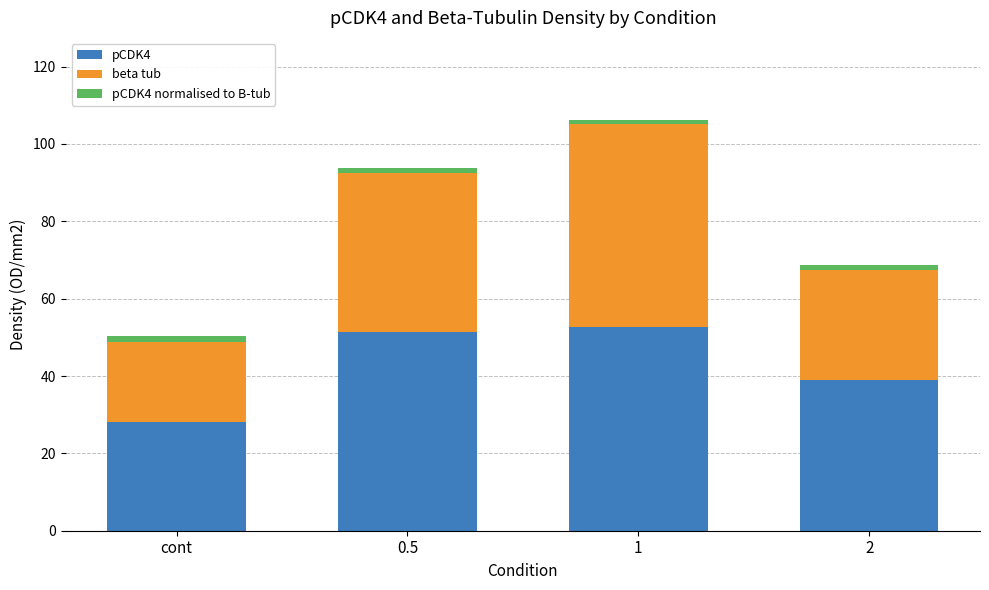

What are all the series names shown in the legend?

pCDK4, beta tub, pCDK4 normalised to B-tub